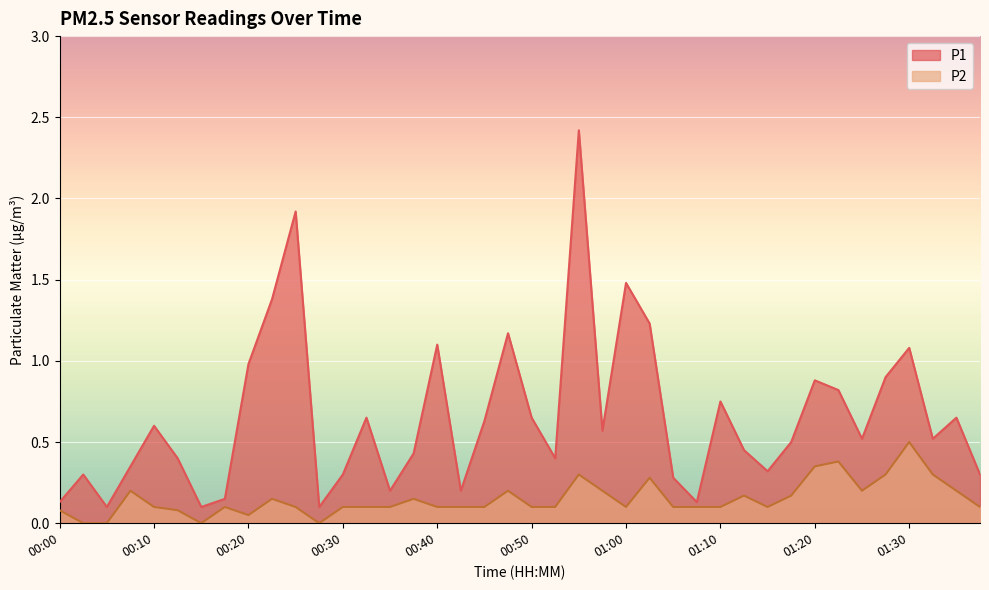

Reading left to right, what are all the values shown in this chart?

P1: 0.1	0.3	0.1	0.3	0.6	0.4	0.1	0.1	1.0	1.4	1.9	0.1	0.3	0.7	0.2	0.4	1.1	0.2	0.6	1.2	0.7	0.4	2.4	0.6	1.5	1.2	0.3	0.1	0.8	0.5	0.3	0.5	0.9	0.8	0.5	0.9	1.1	0.5	0.7	0.3
P2: 0.1	0.0	0.0	0.2	0.1	0.1	0.0	0.1	0.1	0.1	0.1	0.0	0.1	0.1	0.1	0.1	0.1	0.1	0.1	0.2	0.1	0.1	0.3	0.2	0.1	0.3	0.1	0.1	0.1	0.2	0.1	0.2	0.3	0.4	0.2	0.3	0.5	0.3	0.2	0.1